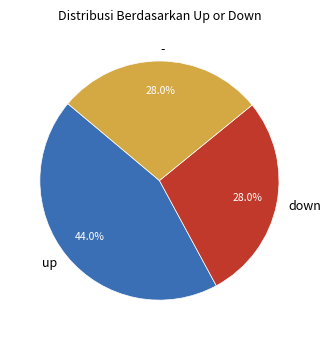

To the nearest percent, what is the average slice percentage?

33%